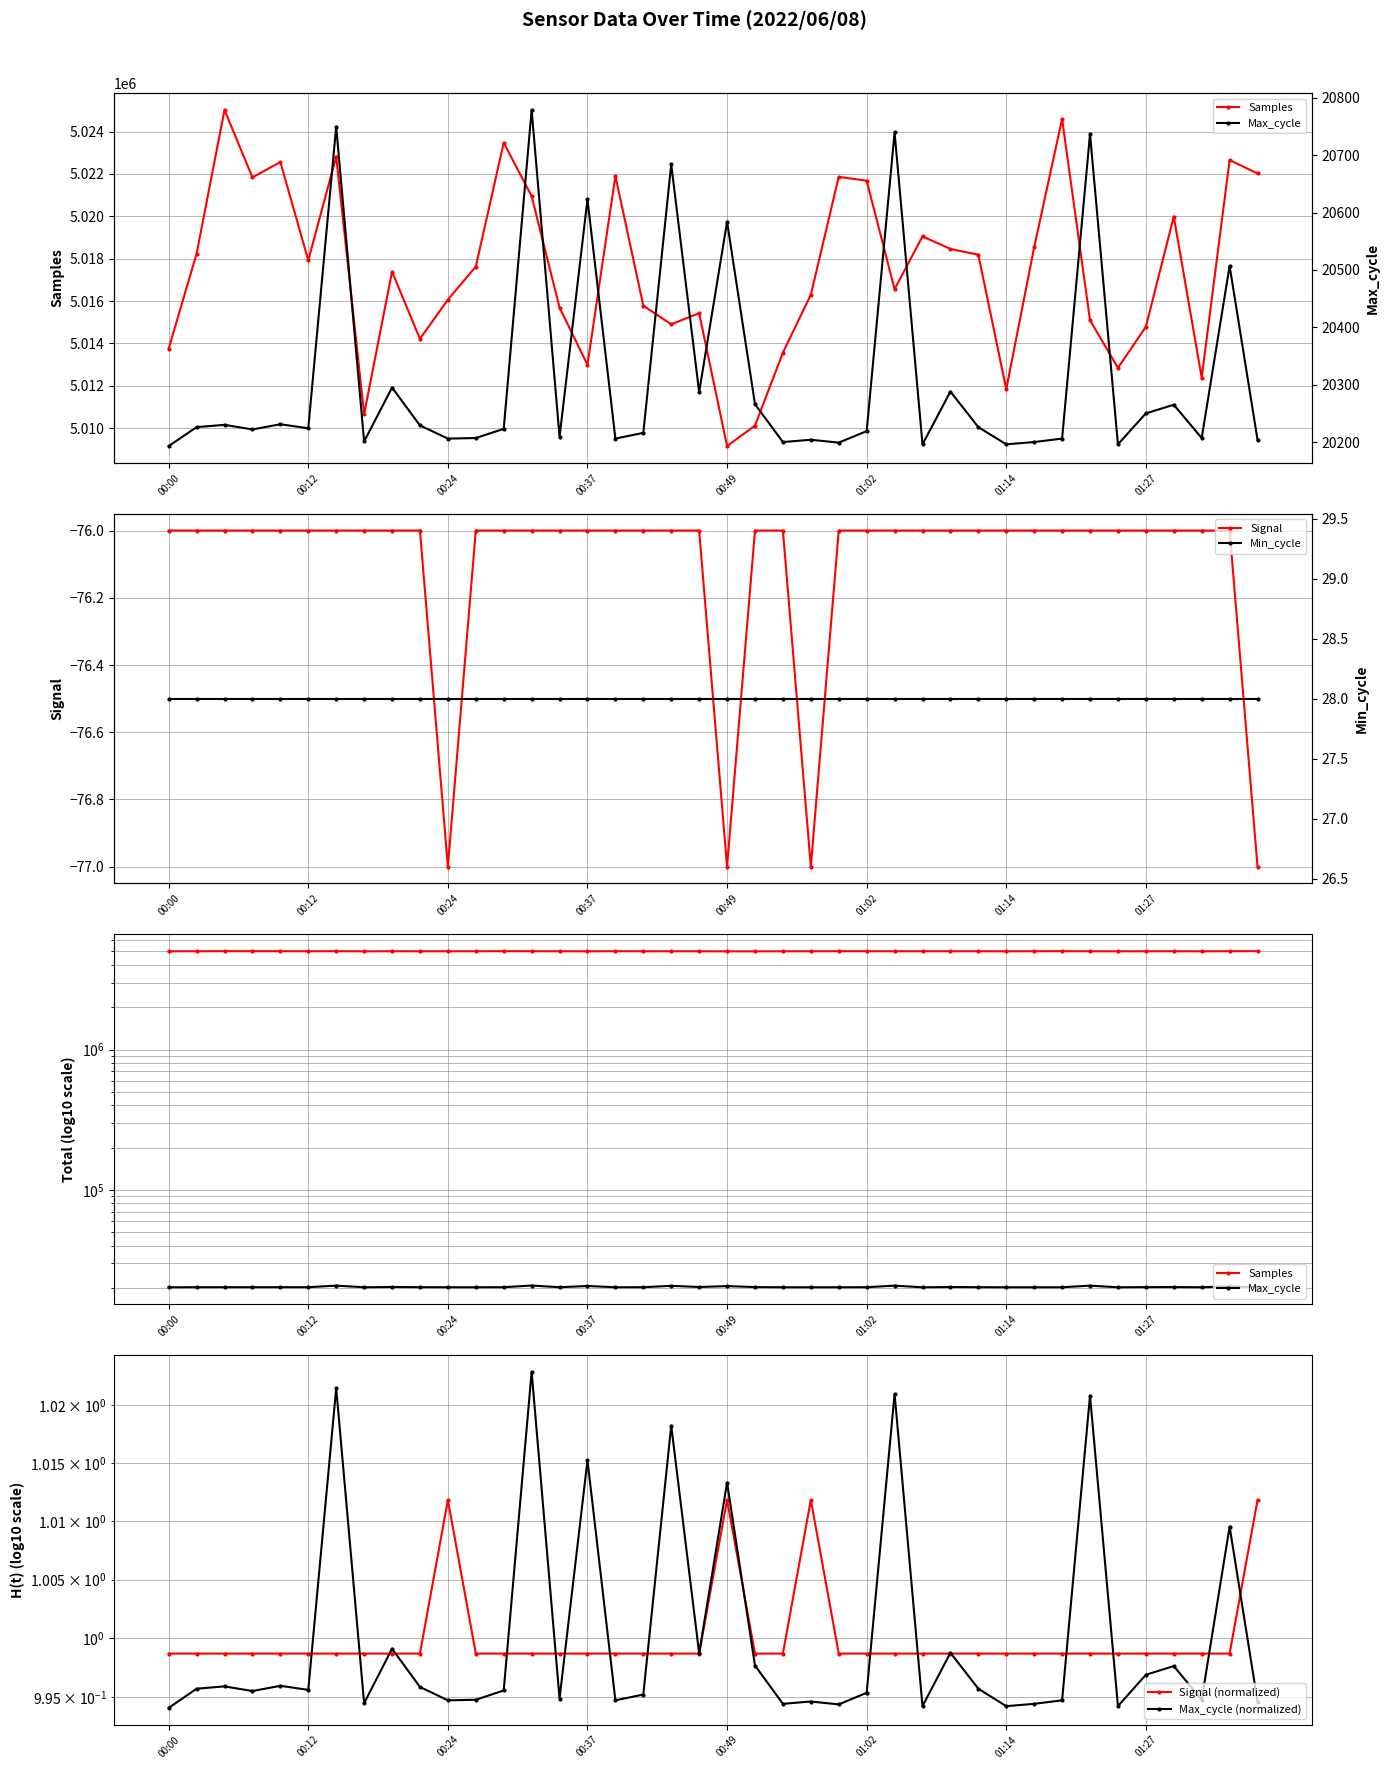

List the series in order of their peak value, lowest first.

Signal, Signal (normalized), Max_cycle (normalized), Min_cycle, Max_cycle, Samples